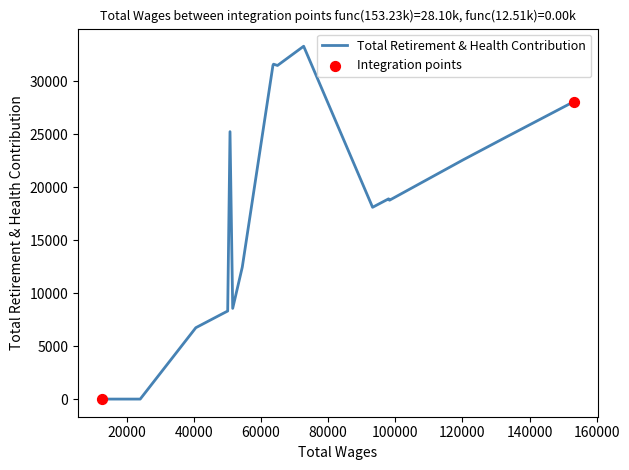

Between 60000 and 140000, which is larger?

140000